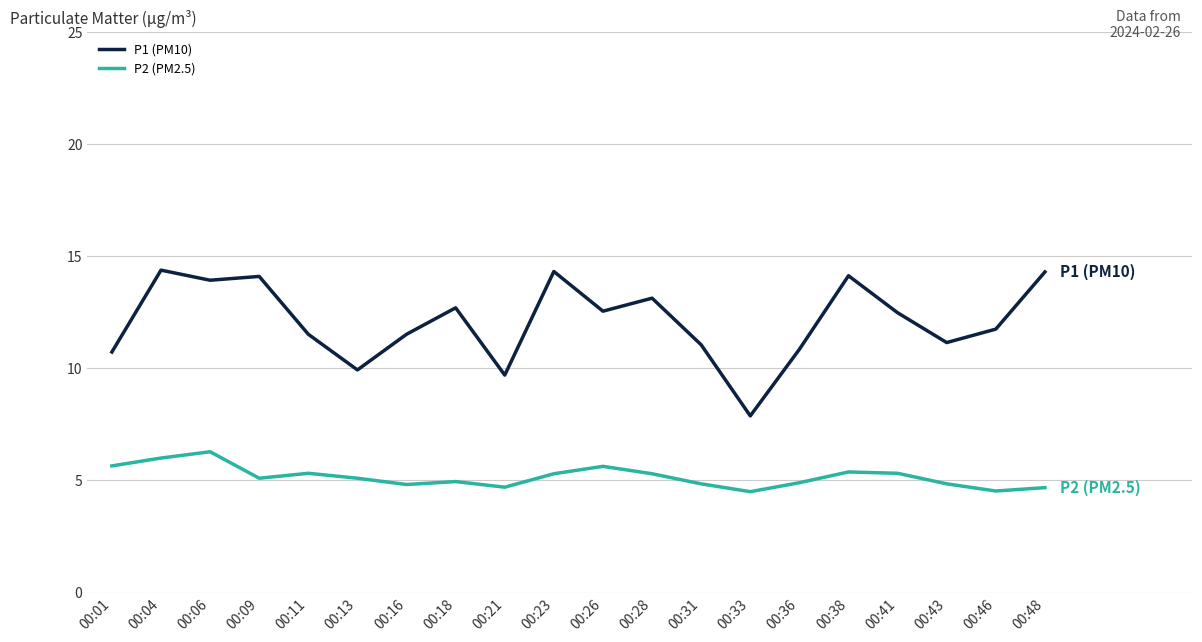

True or false: P1 (PM10) and P2 (PM2.5) intersect in this chart.

False